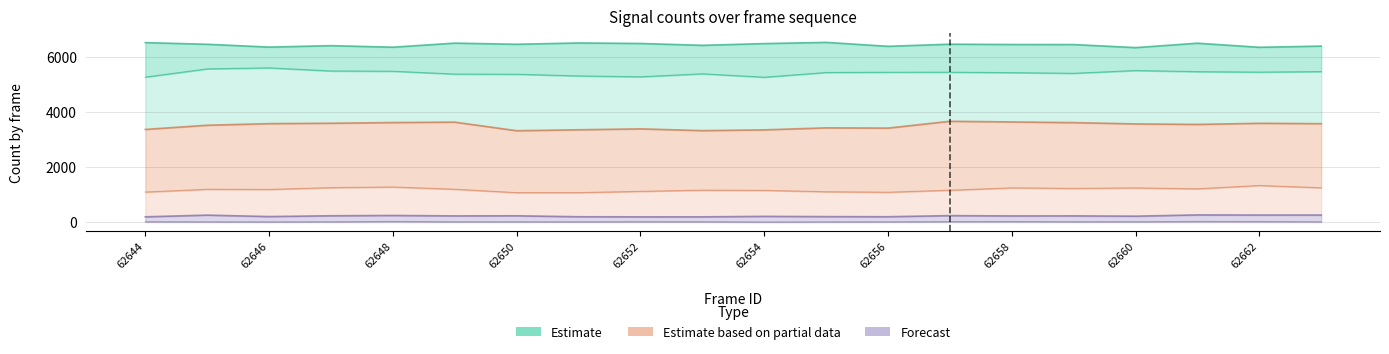

True or false: min_count and high_count cross at least once.

False